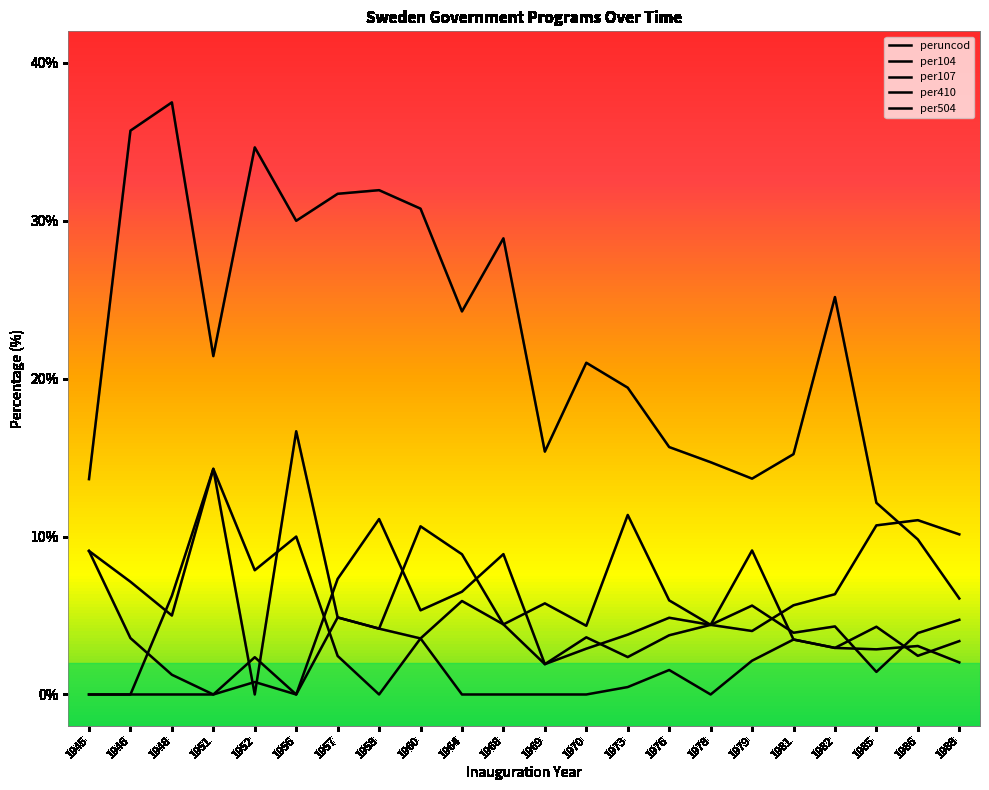

Reading right to left, list all the values displayed in this chart.

peruncod: 6.1	9.8	12.1	25.2	15.2	13.7	14.7	15.7	19.4	21.0	15.4	28.9	24.3	30.8	31.9	31.7	30.0	34.6	21.4	37.5	35.7	13.6
per104: 3.4	2.5	4.3	3.0	3.5	2.1	0.0	1.6	0.5	0.0	0.0	0.0	0.0	3.5	0.0	2.4	10.0	7.9	14.3	6.2	0.0	0.0
per107: 10.1	11.0	10.7	6.3	5.7	4.0	4.4	6.0	11.4	4.3	5.8	4.4	8.9	10.7	4.2	4.9	16.7	0.0	14.3	5.0	7.1	9.1
per410: 2.0	3.1	2.9	3.0	3.5	9.1	4.4	3.8	2.4	3.6	1.9	8.9	6.5	5.3	11.1	7.3	0.0	2.4	0.0	0.0	0.0	0.0
per504: 4.7	3.9	1.4	4.3	3.9	5.6	4.4	4.9	3.8	2.9	1.9	4.4	5.9	3.5	4.2	4.9	0.0	0.8	0.0	1.2	3.6	9.1